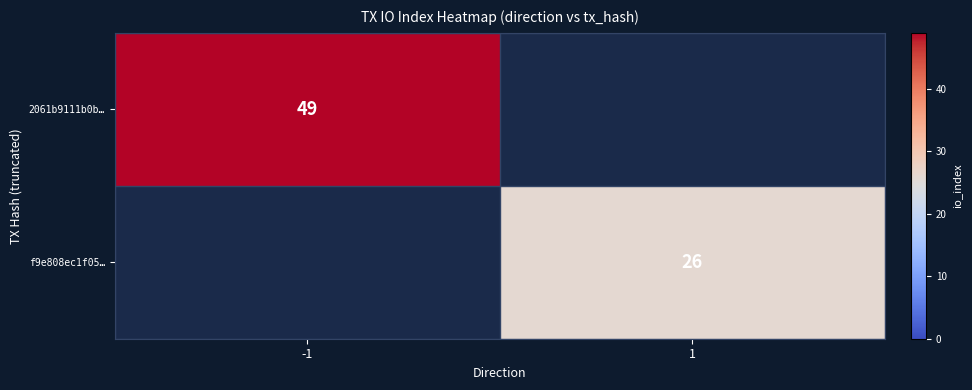

Which label corresponds to the smallest value in the chart?

1